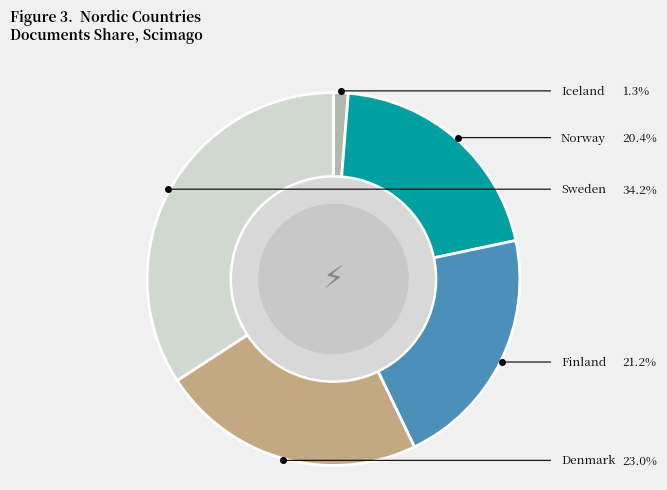

Is there a majority slice in this chart?

No